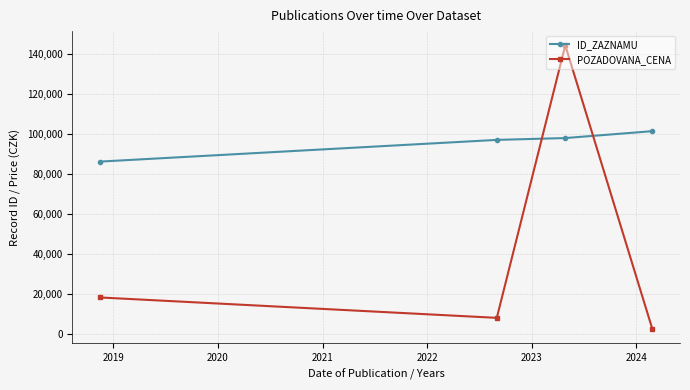

What is the difference between the second highest and second lowest values in the POZADOVANA_CENA series?

10207